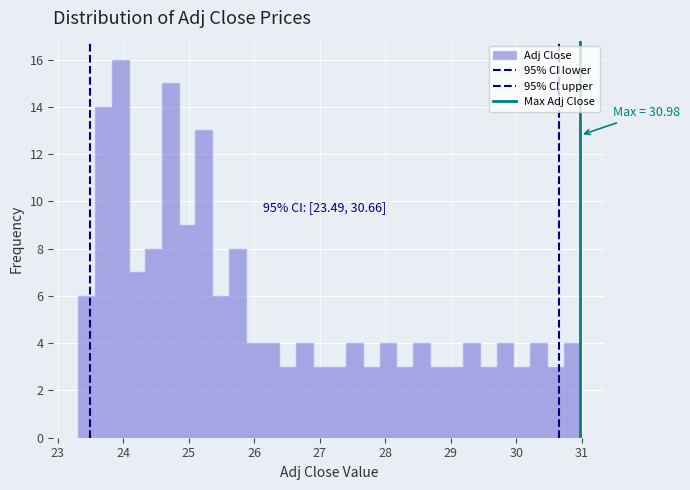

Read against the x-axis, roughly where is the centre of the tallest bar?

24.0